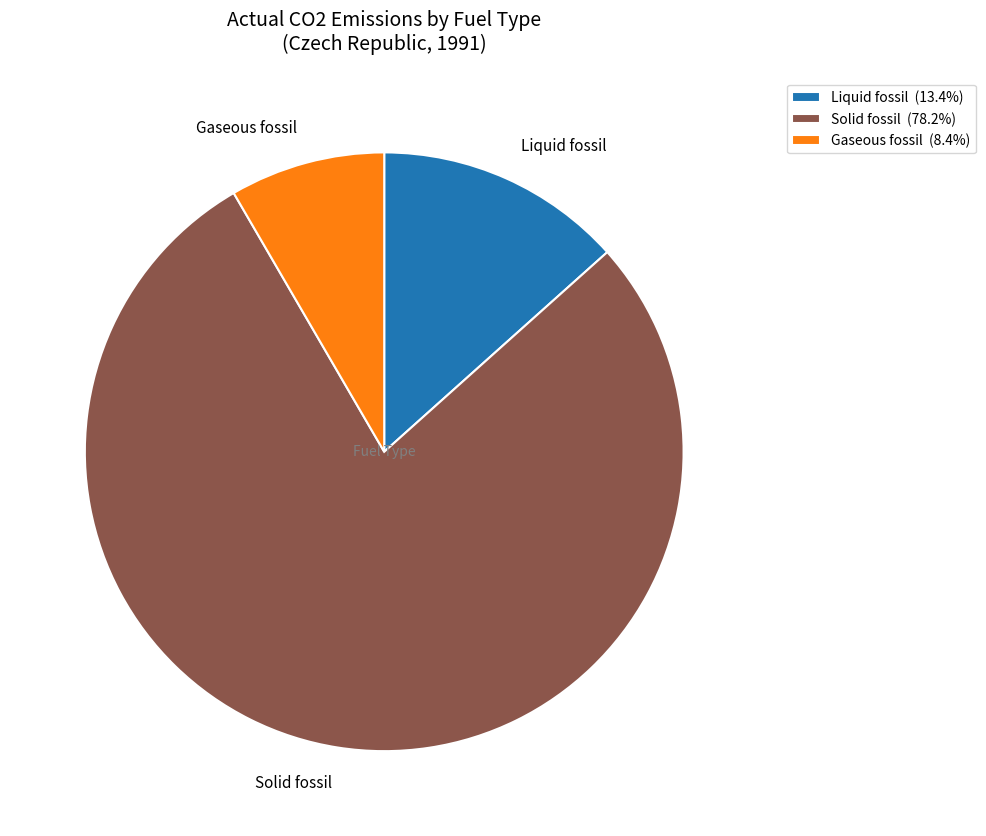

How many segments does this pie chart have?

3